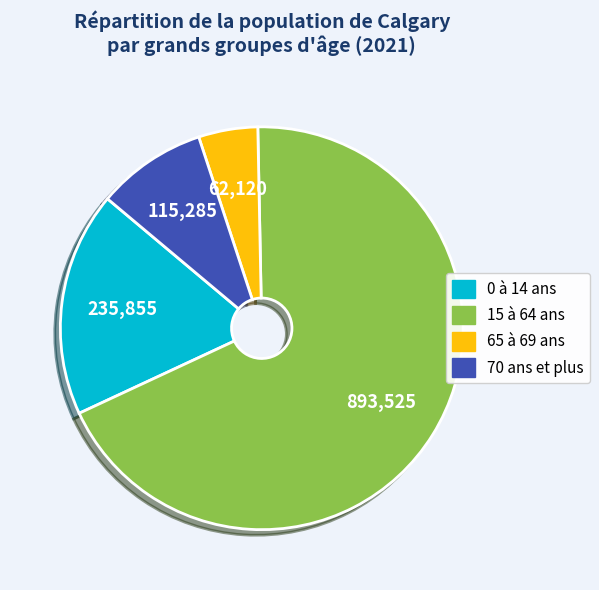

What is the majority slice?

15 à 64 ans